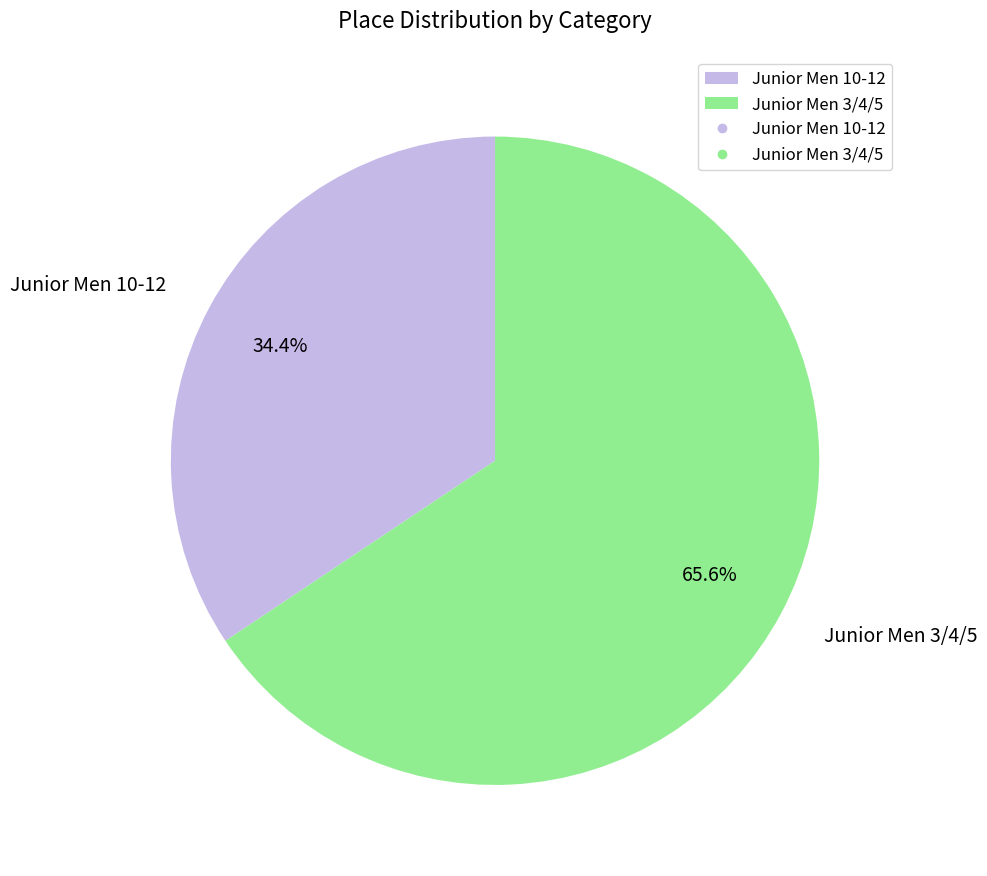

Which has a higher value, Junior Men 3/4/5 or Junior Men 10-12?

Junior Men 3/4/5